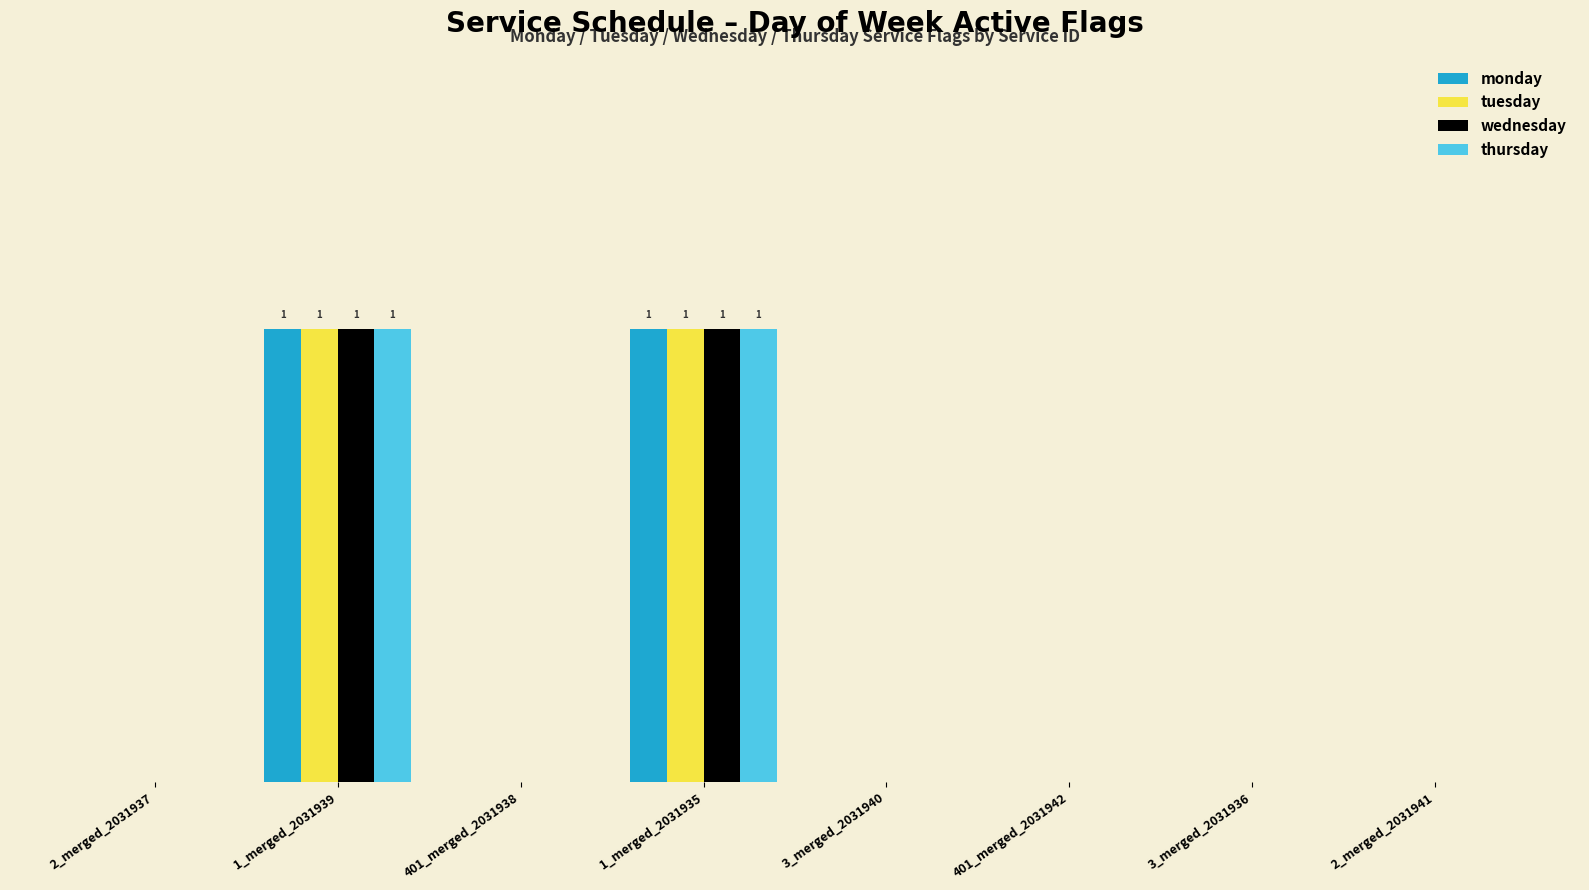

Are the bars grouped side by side (vs. stacked)?

Yes